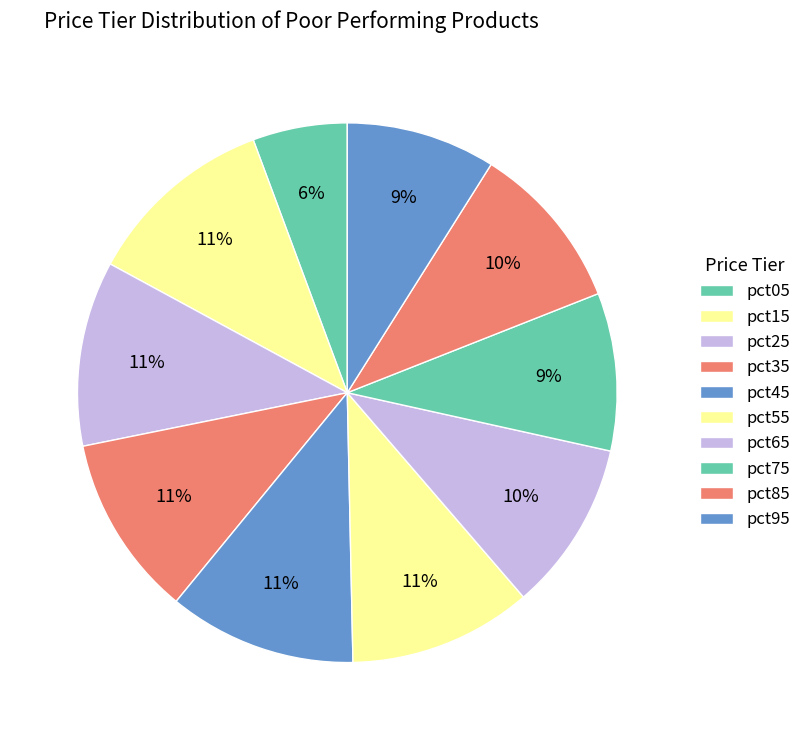

The pct95 slice represents 9% of the pie. True or false?

True